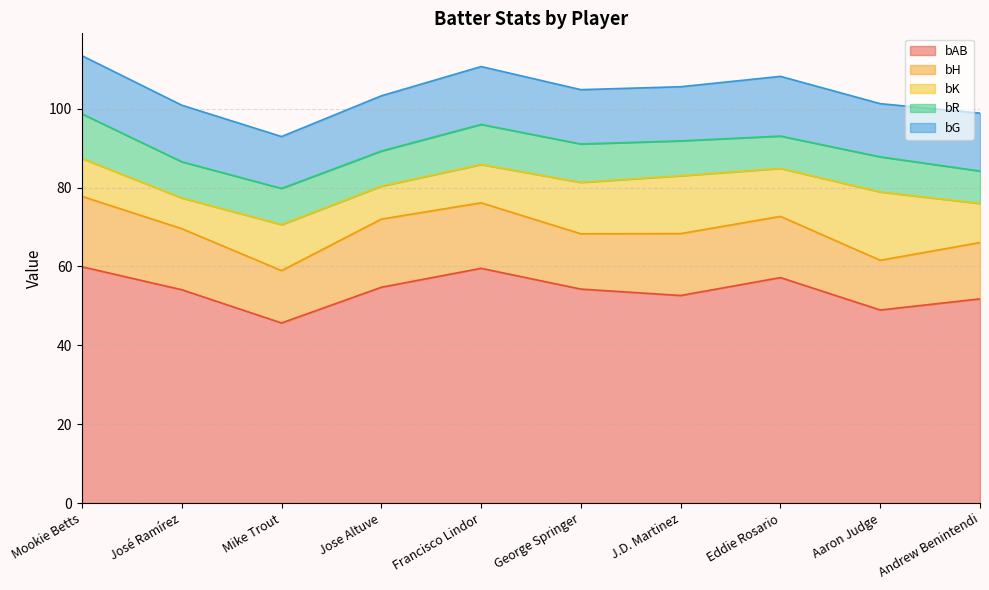

True or false: bR and bG cross at least once.

False